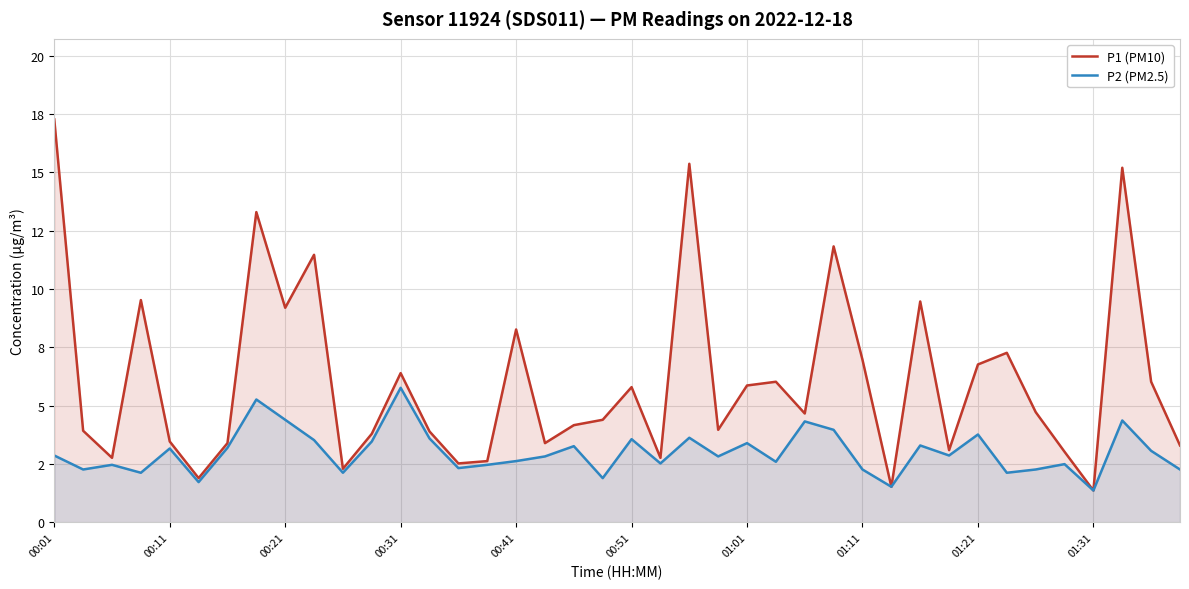

How many interior local peaks does the P2 (PM2.5) series have?

13